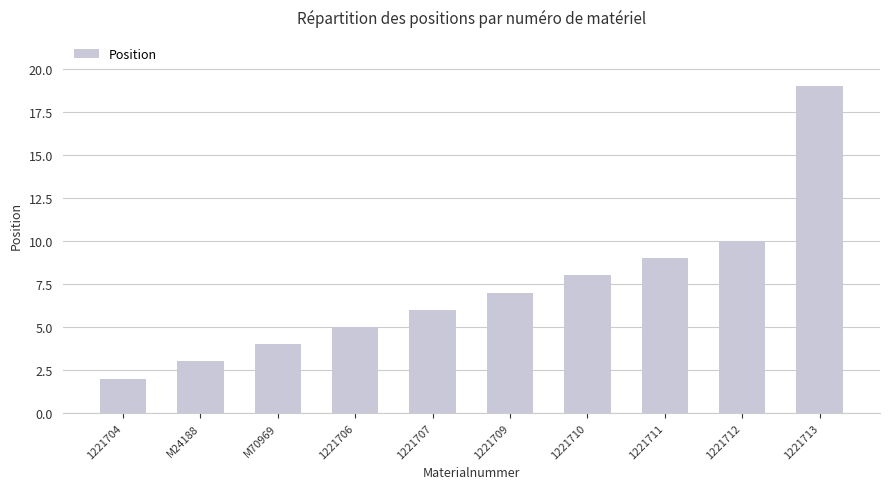

List the labels in order of value, largest first.

1221713, 1221712, 1221711, 1221710, 1221709, 1221707, 1221706, M70969, M24188, 1221704